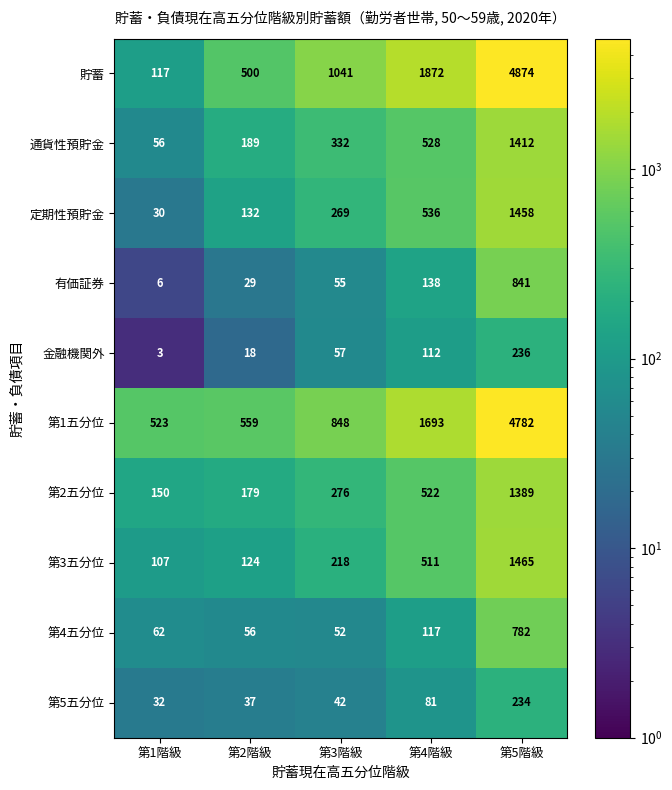

What is the difference between the 定期性預貯金 values at 第5階級 and 第1階級?

1428